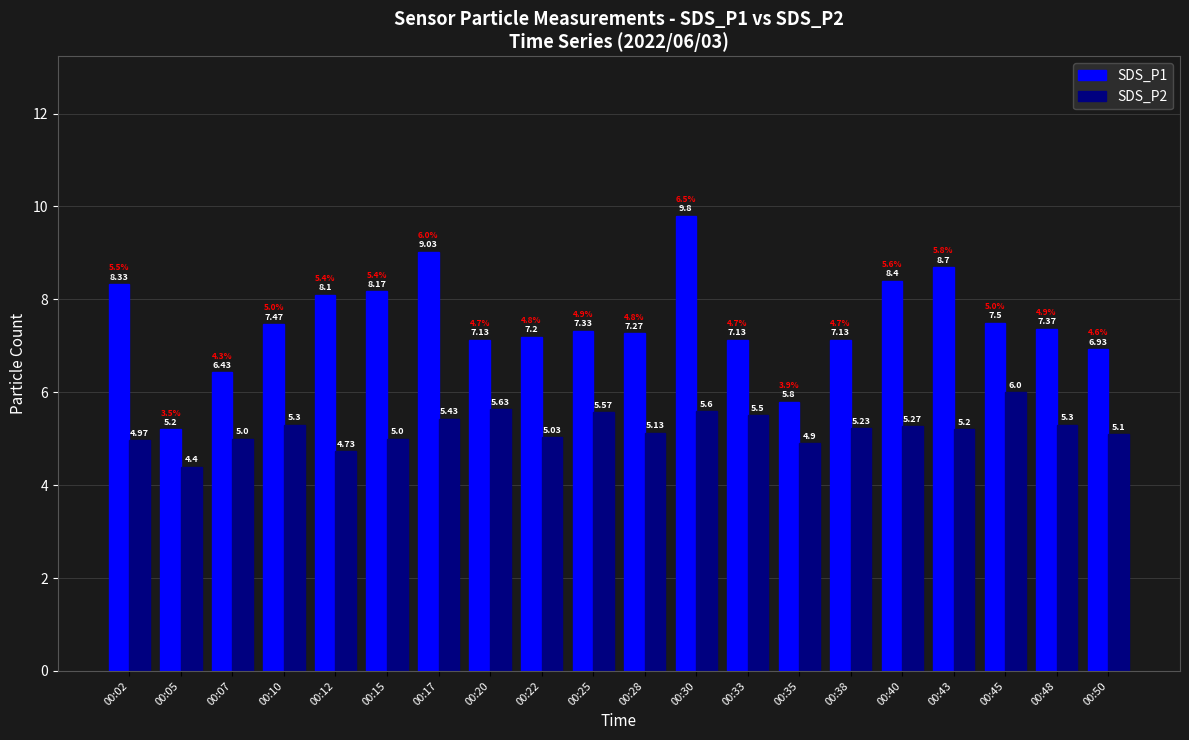

Which series has the largest total across all categories?

SDS_P1